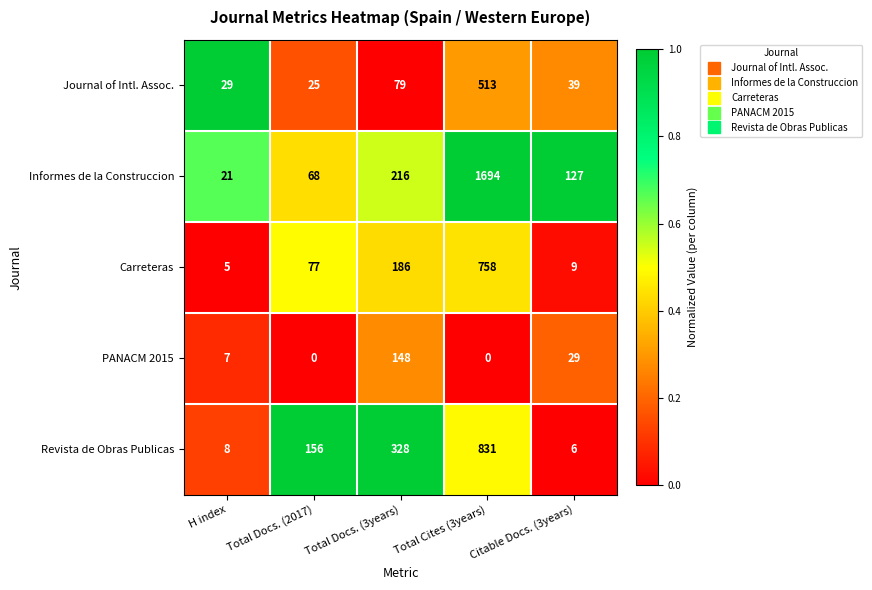

At H index, list the series in order from largest to smallest.

Journal of Intl. Assoc., Informes de la Construccion, Revista de Obras Publicas, PANACM 2015, Carreteras